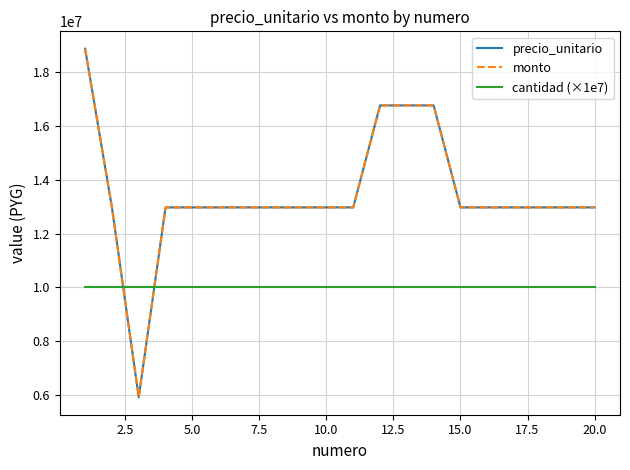

Does the chart have visible grid lines?

Yes